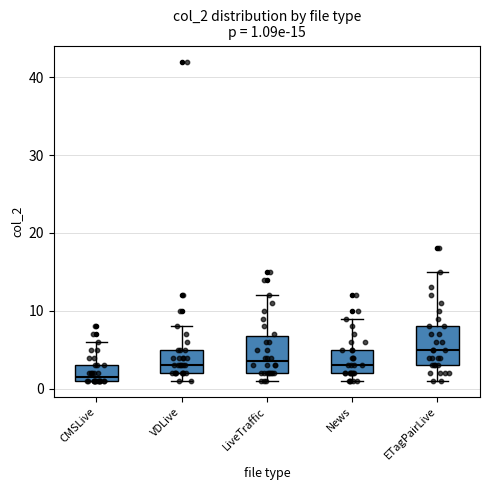

Which box has the highest median line?

ETagPairLive